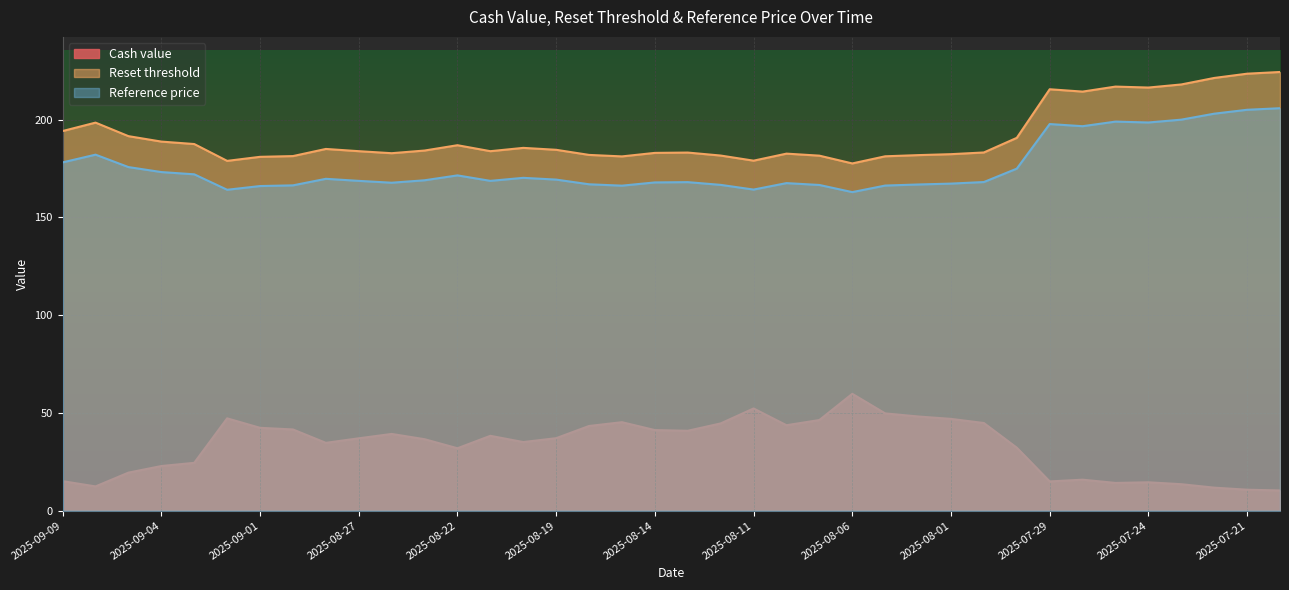

Which series has the widest spread of values?

Cash value